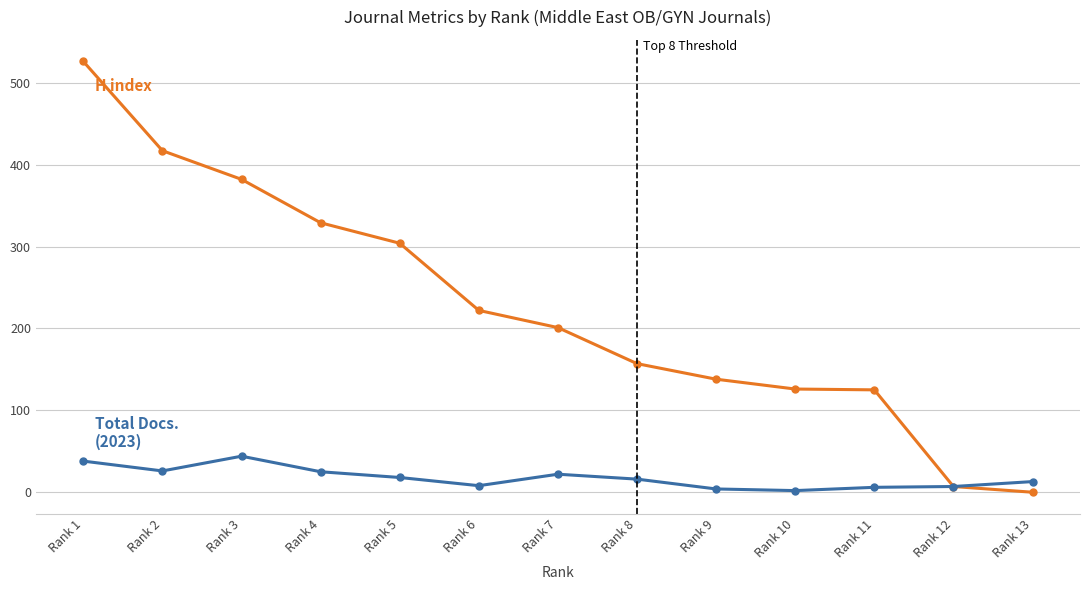

Which category has the highest value across all series?

Rank 1